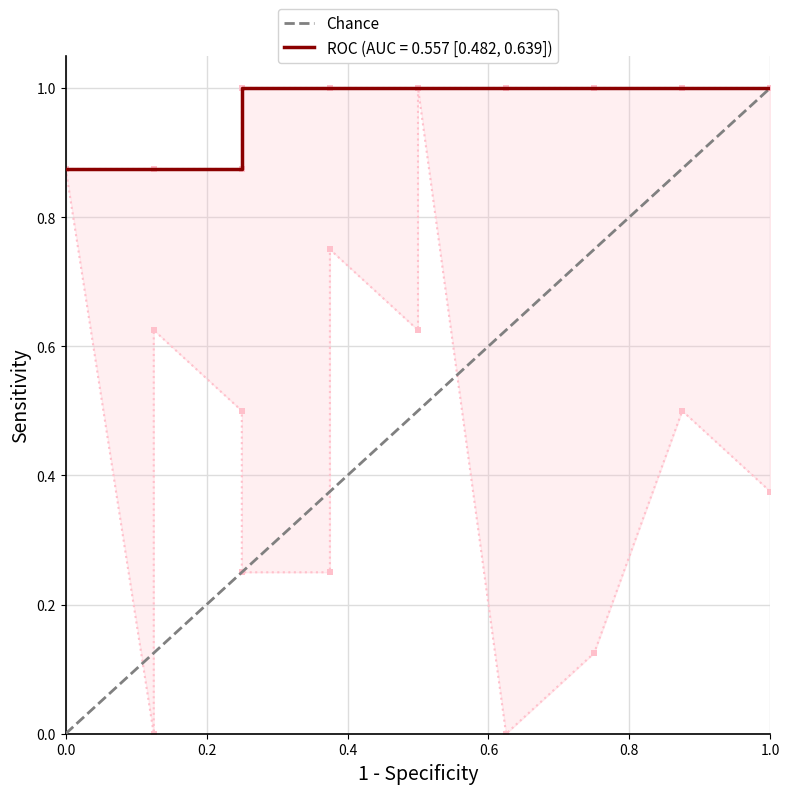

What is the maximum value shown in the chart?

1